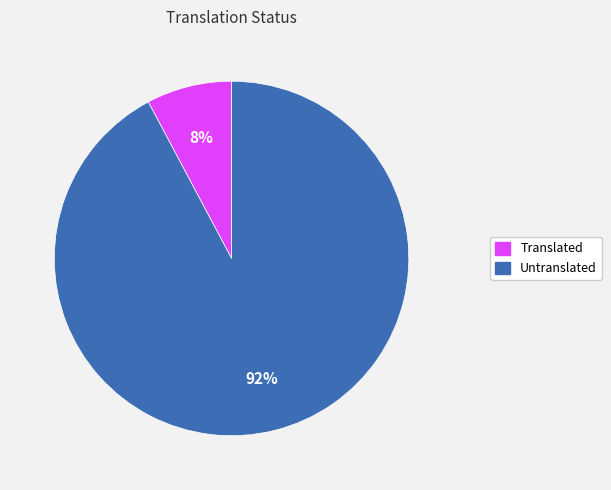

To the nearest percent, what is the difference between the largest and smallest slice percentages?

84%